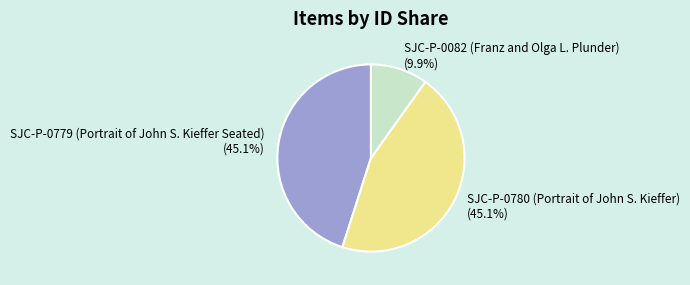

Which category has the smallest portion of the pie?

SJC-P-0082 (Franz and Olga L. Plunder)